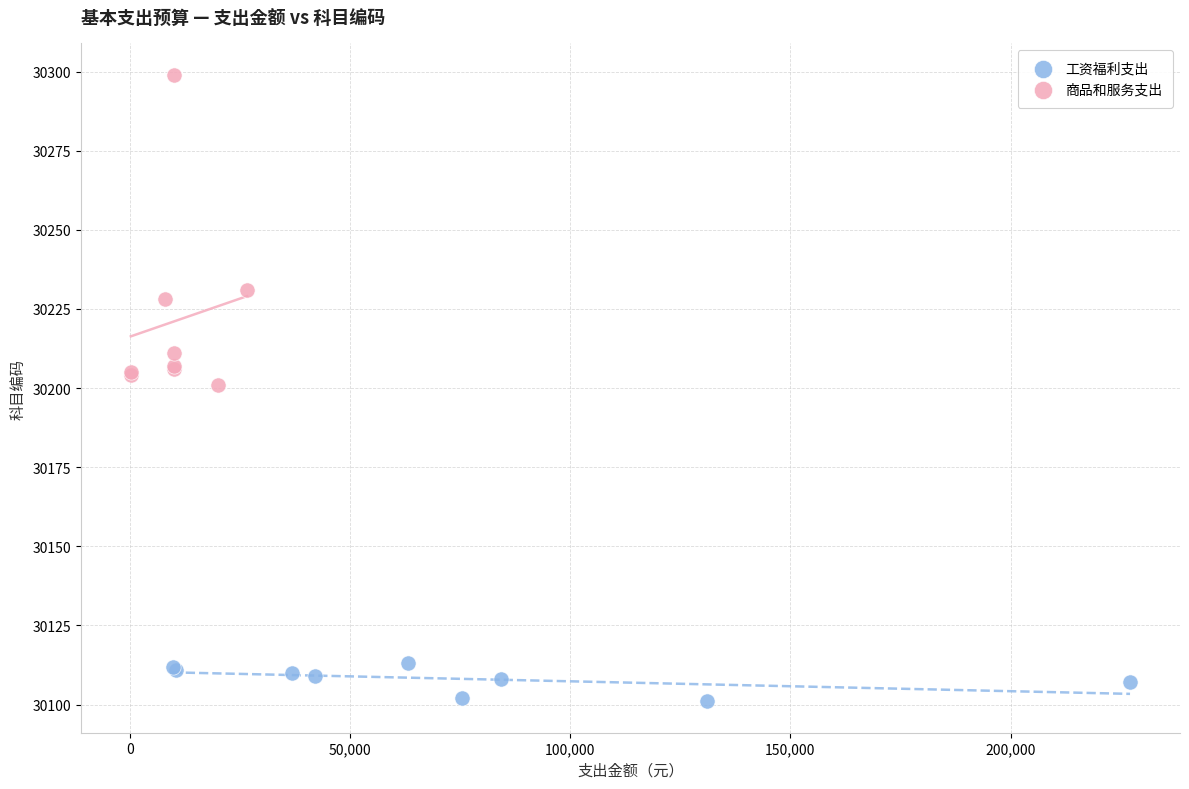

Which series contains the highest Y value?

商品和服务支出